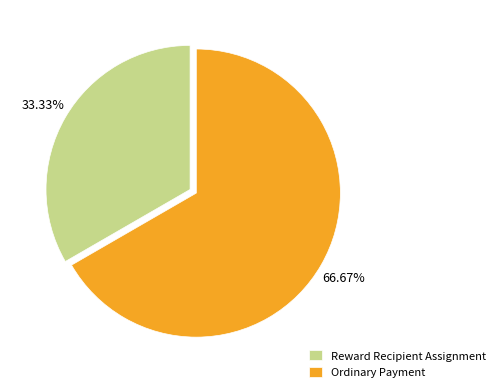

How many segments does this pie chart have?

2